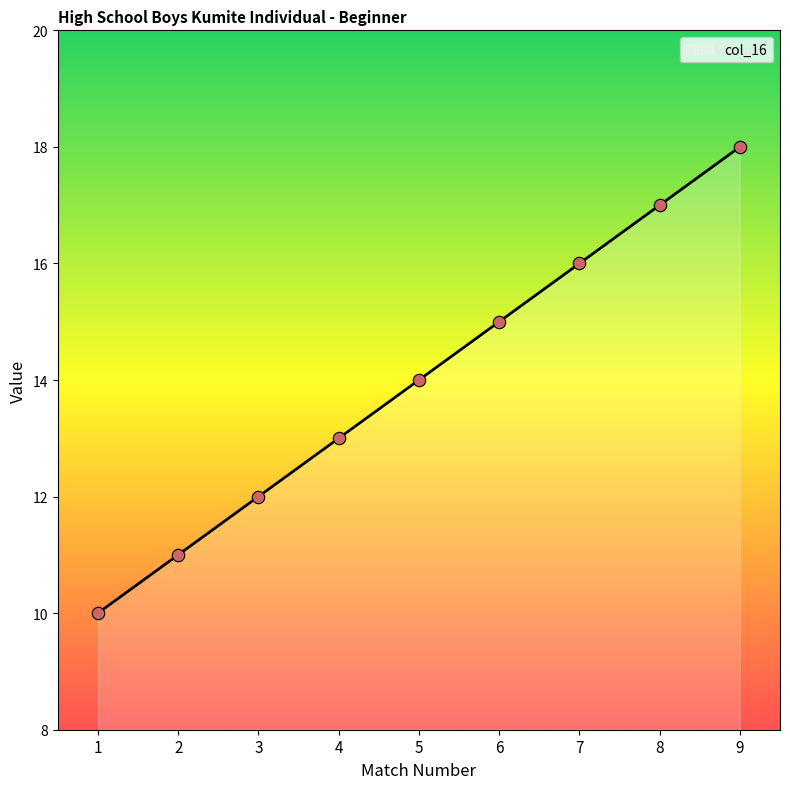

Approximately how many times larger is the value at 5 compared to 9?

0.8